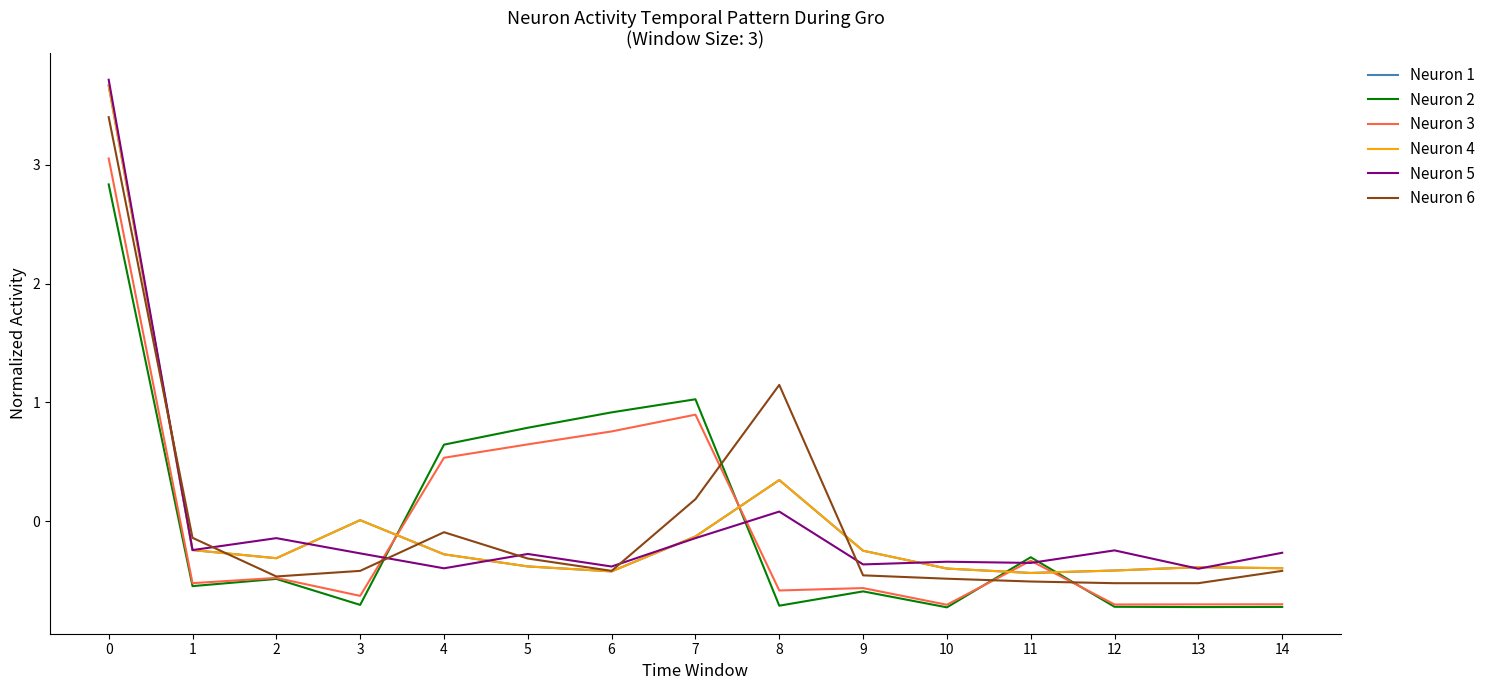

Reading left to right, extract all data points from this chart.

高知市: 3.7	-0.2	-0.3	0.0	-0.3	-0.4	-0.4	-0.1	0.3	-0.2	-0.4	-0.4	-0.4	-0.4	-0.4
津波: 2.8	-0.5	-0.5	-0.7	0.6	0.8	0.9	1.0	-0.7	-0.6	-0.7	-0.3	-0.7	-0.7	-0.7
合計: 3.1	-0.5	-0.5	-0.6	0.5	0.6	0.8	0.9	-0.6	-0.6	-0.7	-0.3	-0.7	-0.7	-0.7
建物倒壊: 3.7	-0.2	-0.3	0.0	-0.3	-0.4	-0.4	-0.1	0.3	-0.2	-0.4	-0.4	-0.4	-0.4	-0.4
火災: 3.7	-0.2	-0.1	-0.3	-0.4	-0.3	-0.4	-0.1	0.1	-0.4	-0.3	-0.3	-0.2	-0.4	-0.3
急傾斜地崩壊: 3.4	-0.1	-0.5	-0.4	-0.1	-0.3	-0.4	0.2	1.1	-0.5	-0.5	-0.5	-0.5	-0.5	-0.4